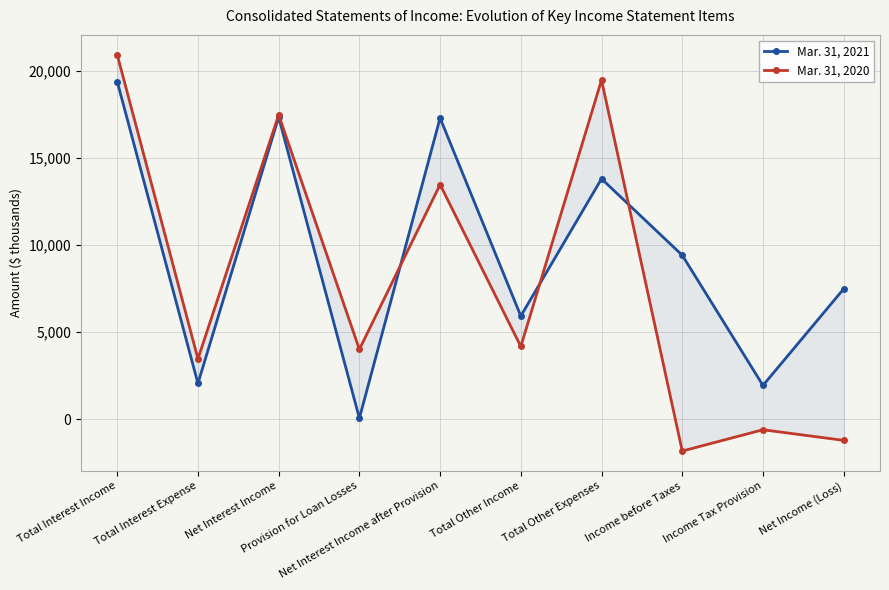

What is the maximum value shown in the chart?

20909